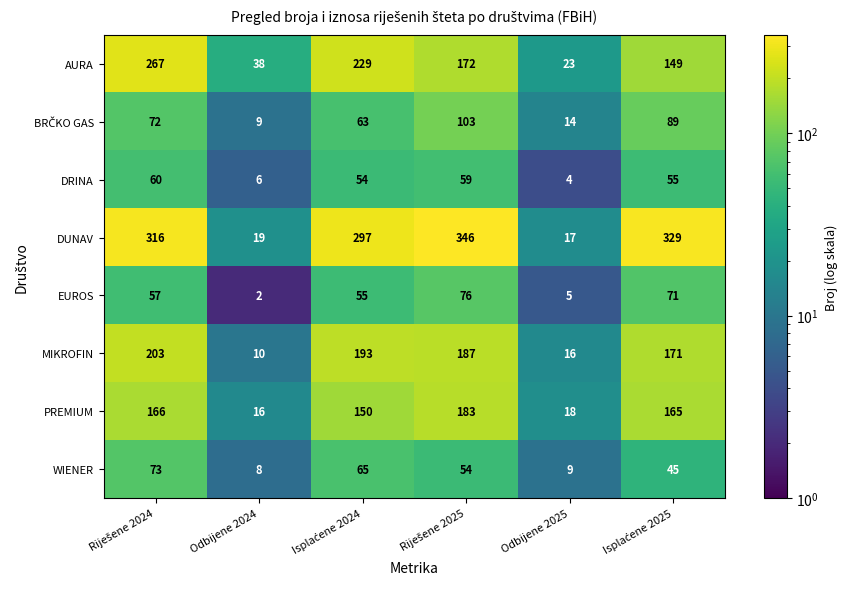

What is the difference between the maximum and second lowest values in the EUROS series?

71